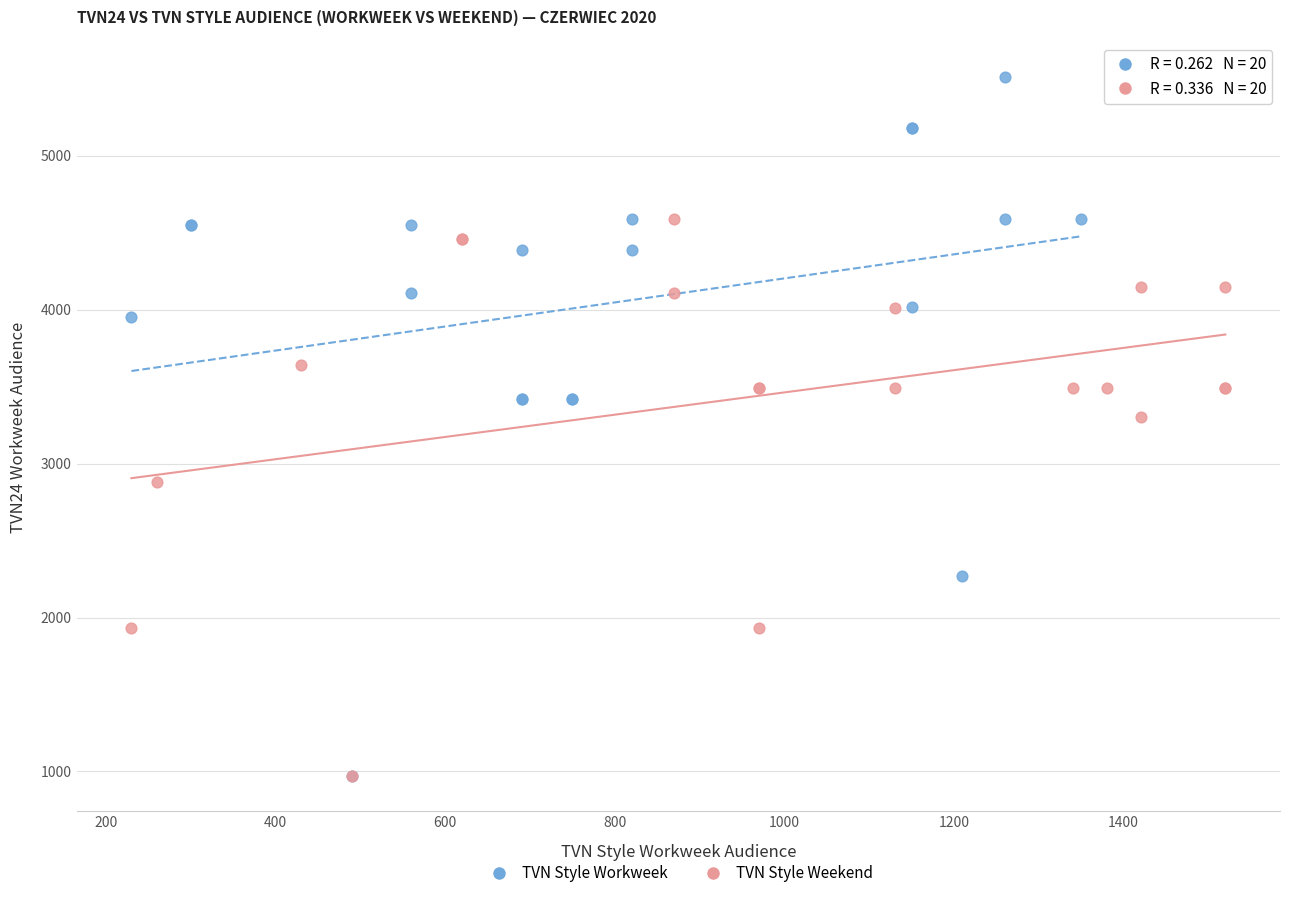

Which series reaches the maximum Y coordinate?

TVN Style Workweek